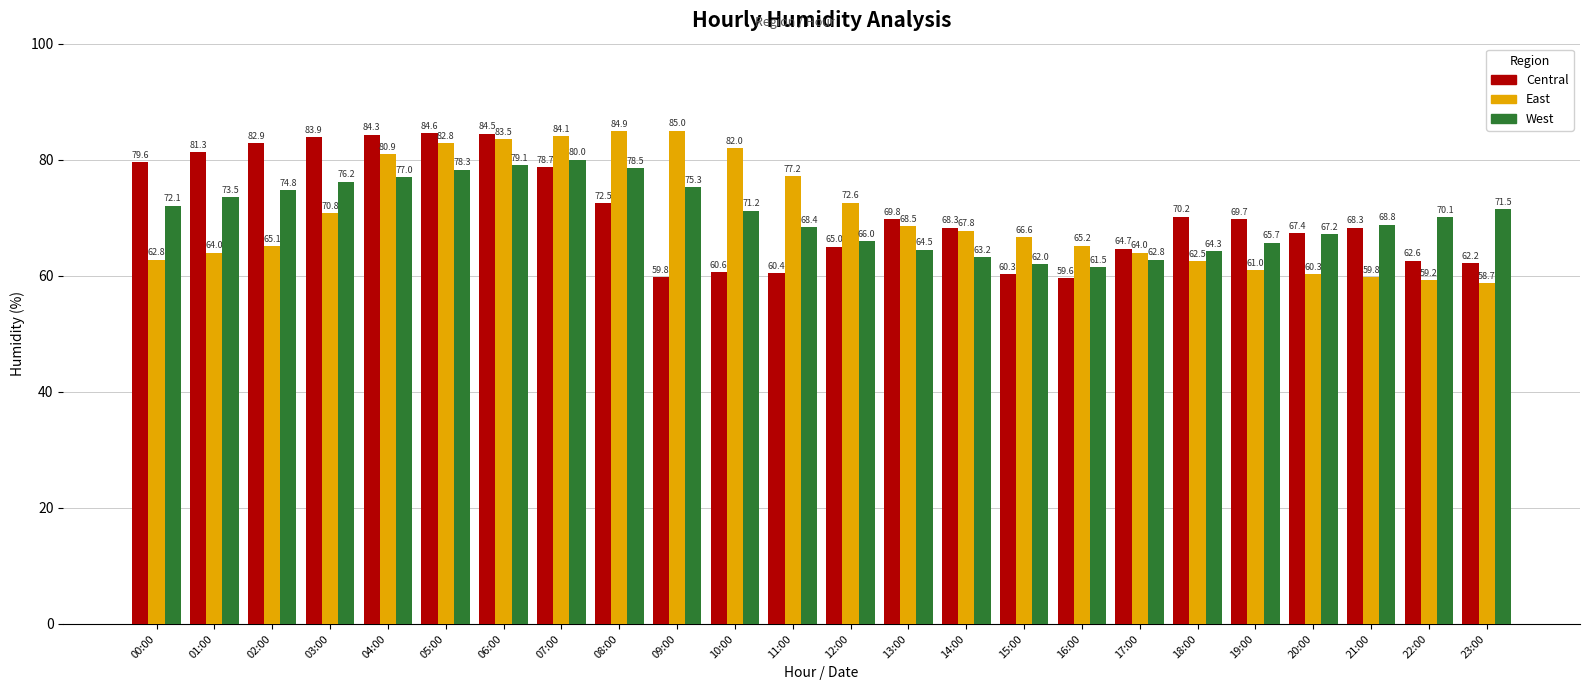

What position from the right is 04:00?

20